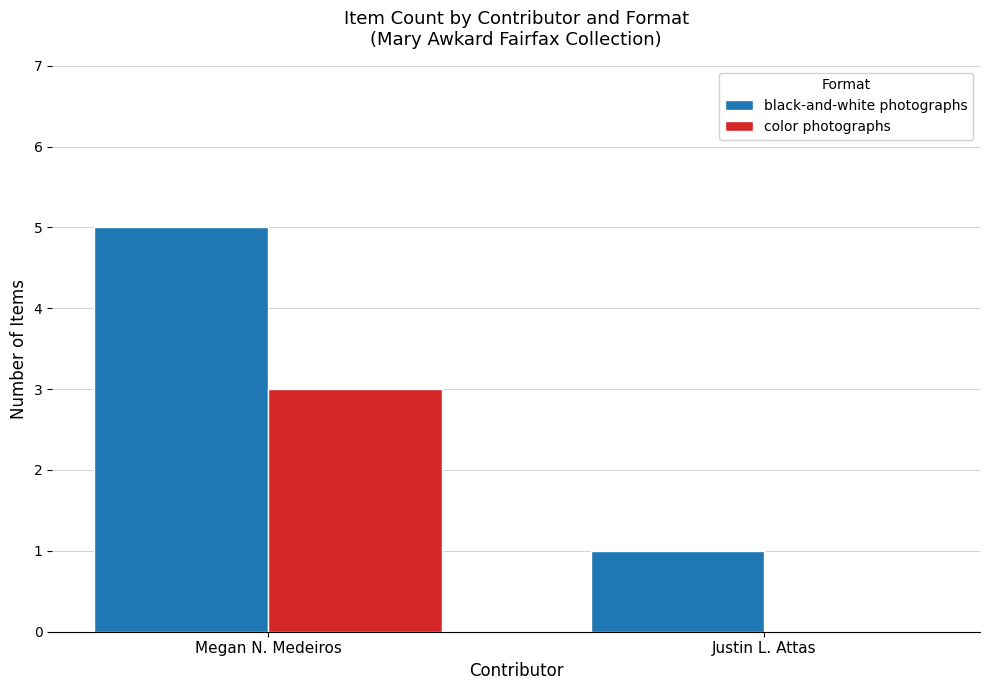

The color photographs series shows 3 at Megan N. Medeiros. True or false?

True